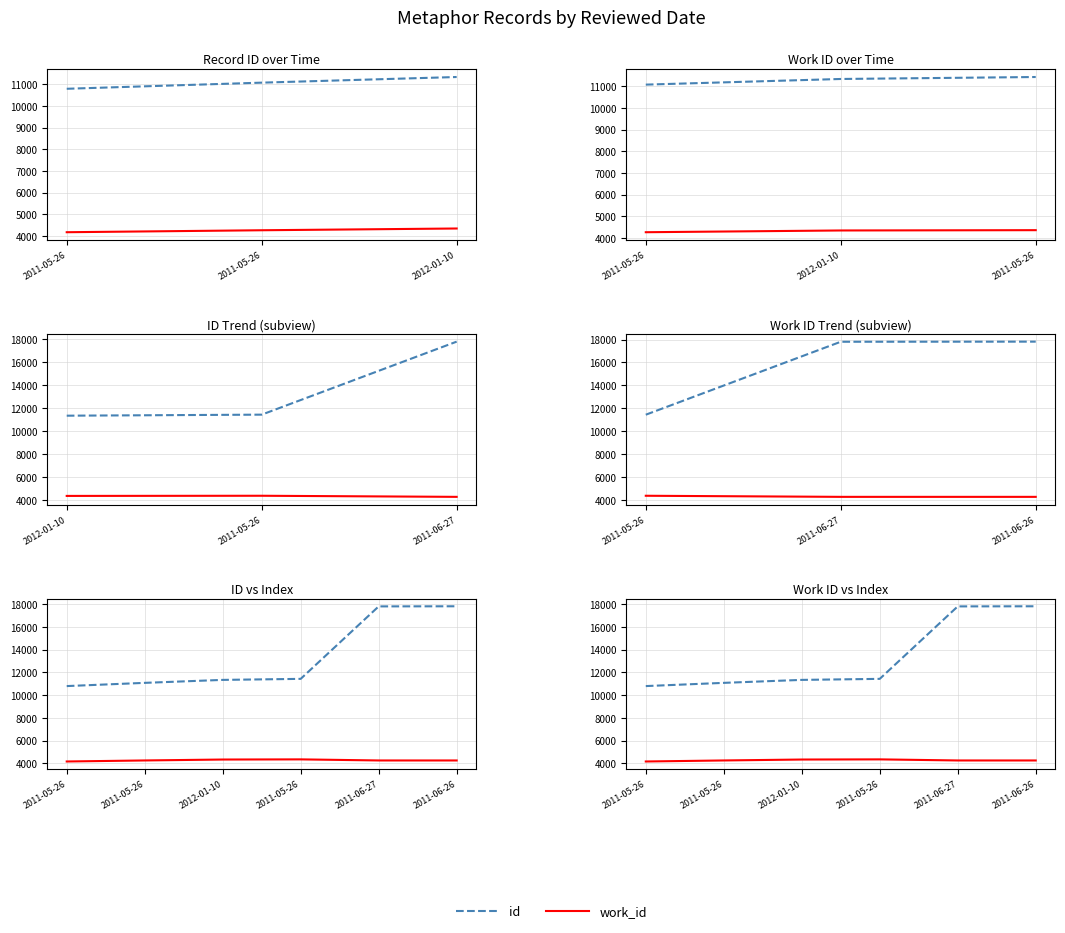

At which category does work_id reach its first local peak?

2011-05-26